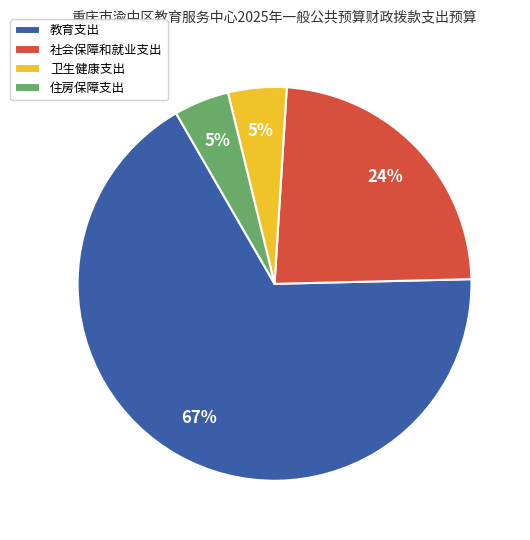

Does 住房保障支出 represent more than half of the total?

No